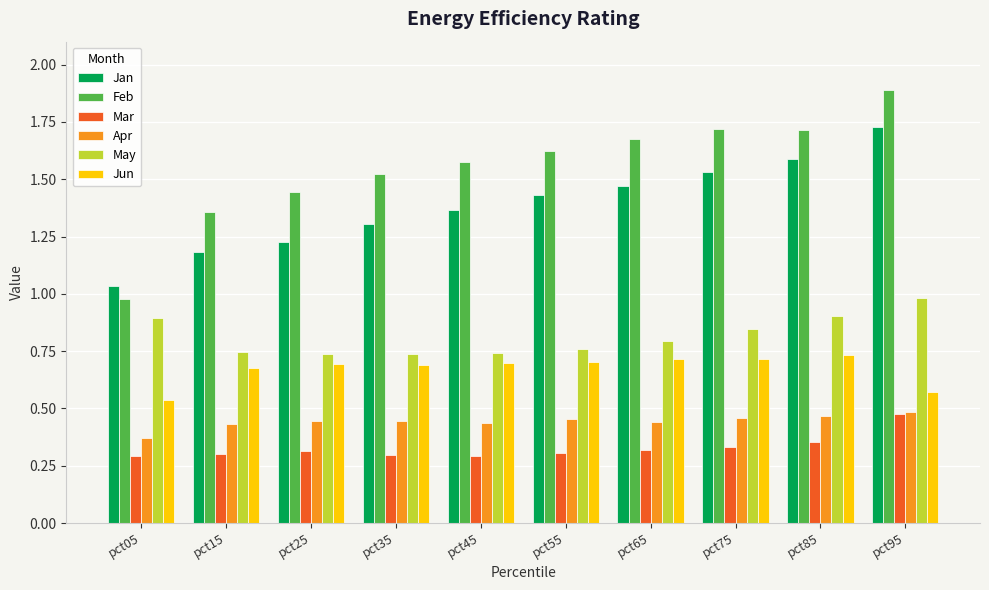

Between pct25 and pct75, which series saw the biggest shift?

Jan